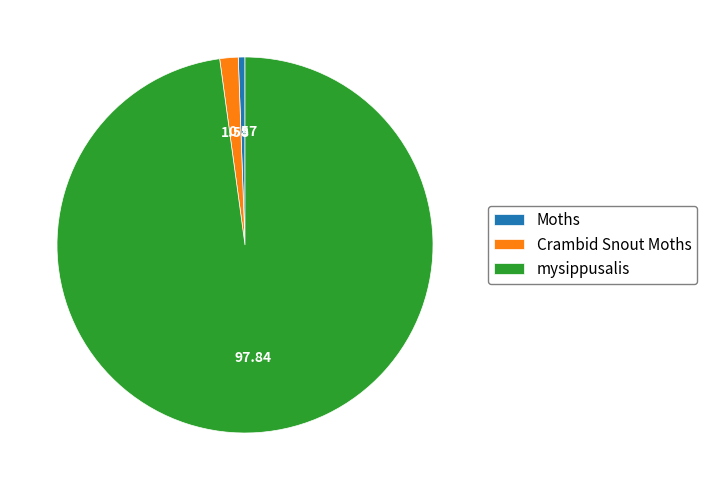

True or false: mysippusalis accounts for 98% of the total.

True